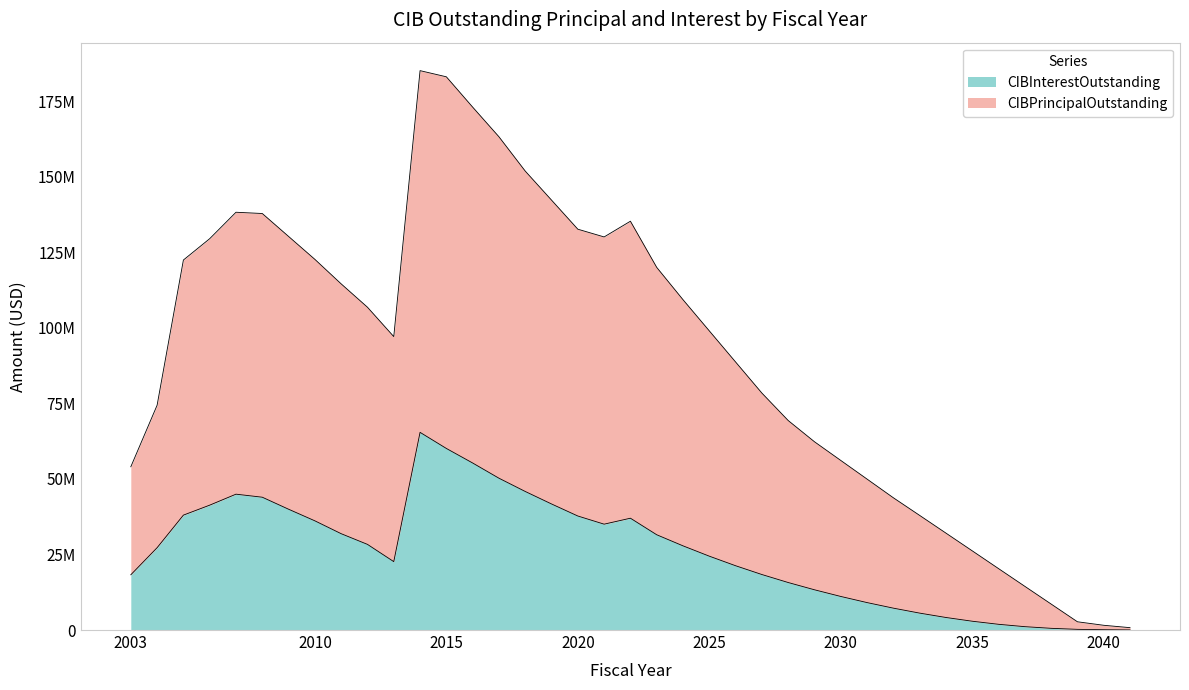

Reading right to left, what are all the values shown in this chart?

CIBPrincipalOutstanding: 782250.0	1570250.0	2729550.0	8594793.8	14455537.5	20324231.3	26200725.0	32067412.6	37928712.6	43761212.6	49941607.9	56115202.9	62297908.4	69326982.4	78406961.1	88692061.4	98990666.1	109307250.3	120003819.7	135275666.4	130073311.0	132635642.3	142260478.1	151866935.4	163220396.7	173034067.5	183063026.7	185101760.5	97103759.5	106815030.8	114543841.6	122655771.8	130240861.0	137828145.4	138242858.9	129495292.9	122436300.8	74387771.1	54022306.5
CIBInterestOutstanding: 37250.0	110250.0	224550.0	564793.8	1110537.5	1894231.3	2910725.0	4147412.6	5593712.6	7236212.6	9076607.9	11105202.9	13312908.4	15716982.4	18361961.1	21272061.4	24435666.1	27852250.3	31523819.7	37000666.4	35028311.0	37725642.3	41710478.1	45846935.4	50235396.7	55269067.5	60083026.7	65411760.5	22633759.5	28340030.8	31873841.6	36130771.8	39970861.0	43948145.4	44952858.9	41320292.9	38021300.8	27242771.1	18282306.5